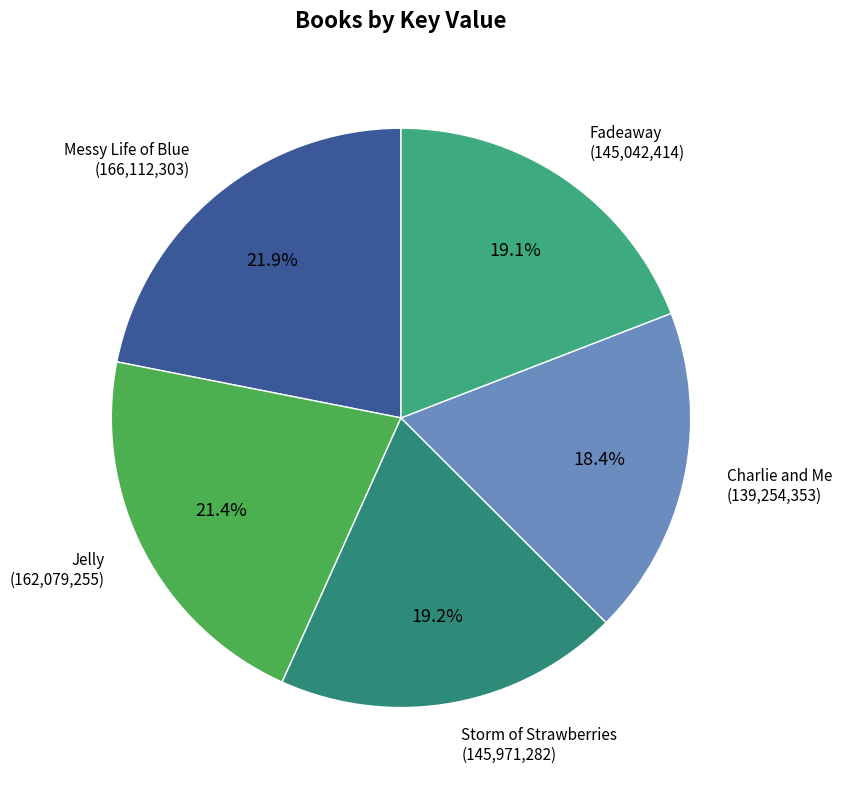

What is the total percentage of Charlie and Me and Storm of Strawberries?

37.6%